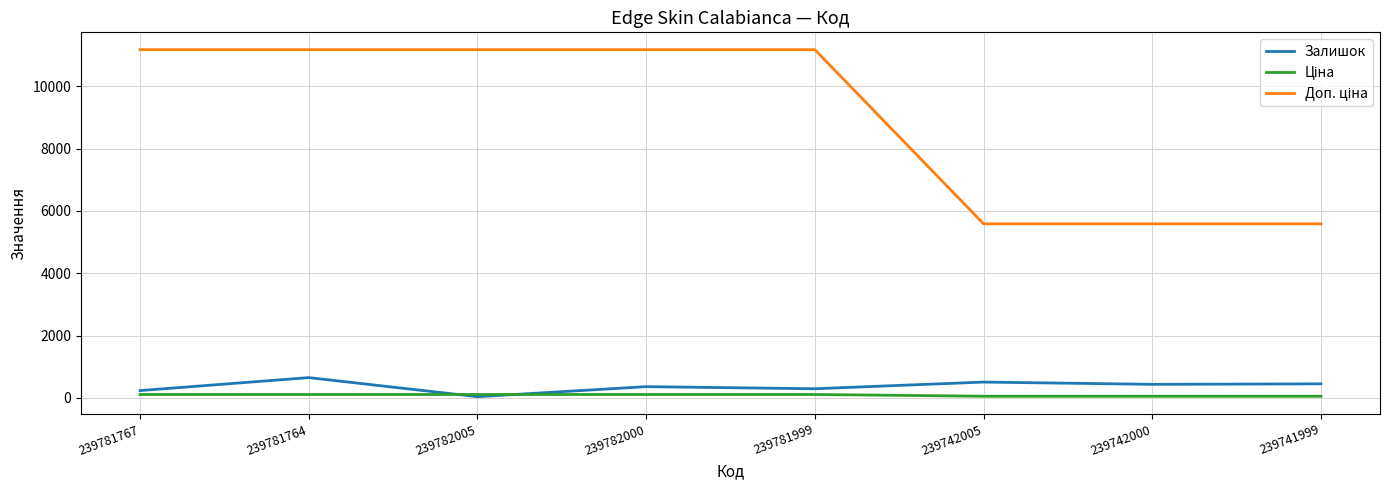

What is the maximum value shown in the chart?

11169.0